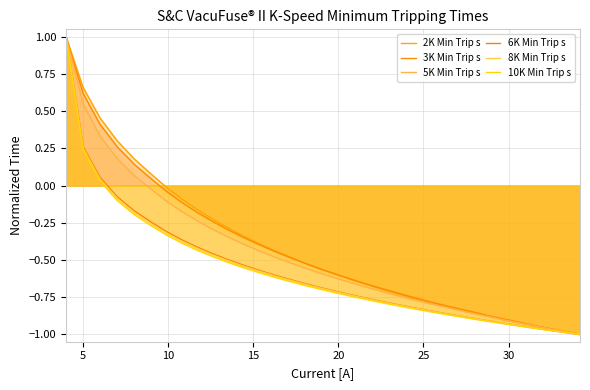

How many lines are shown in the chart?

6